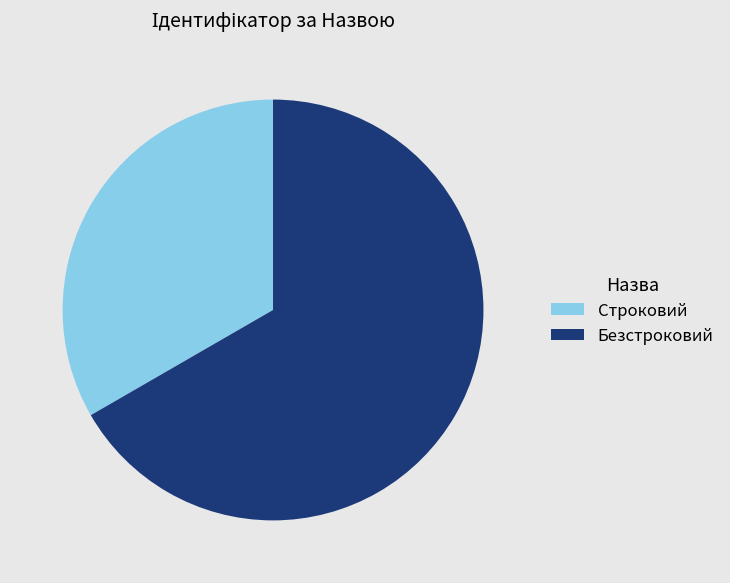

Is there any slice that represents more than half of the pie?

Yes